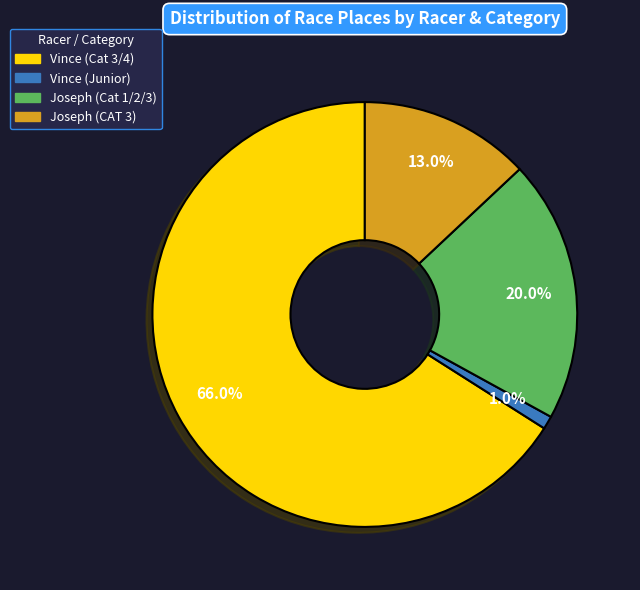

Which category has the smallest portion of the pie?

Vince (Junior)